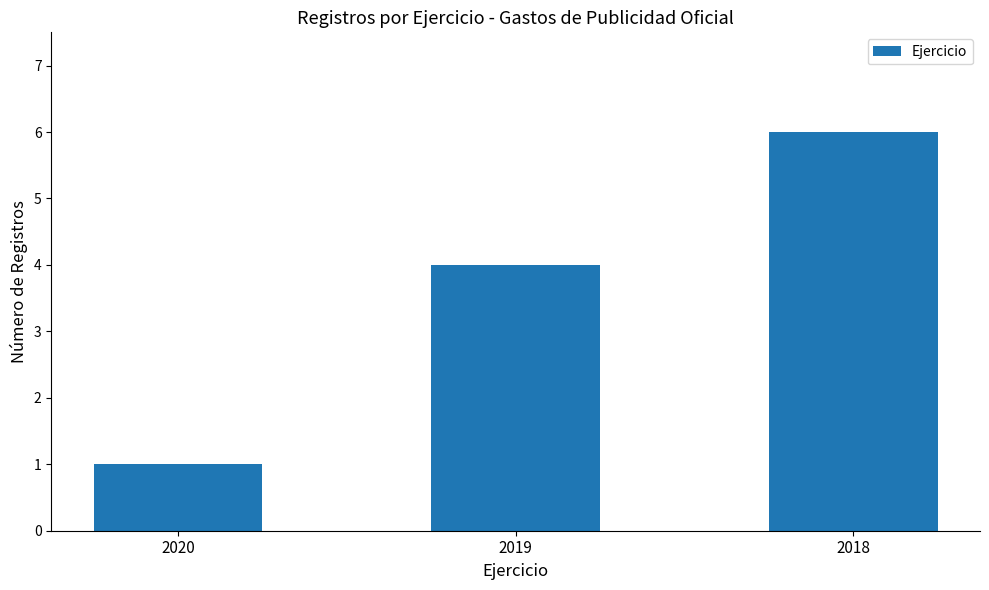

What is the average value?

4